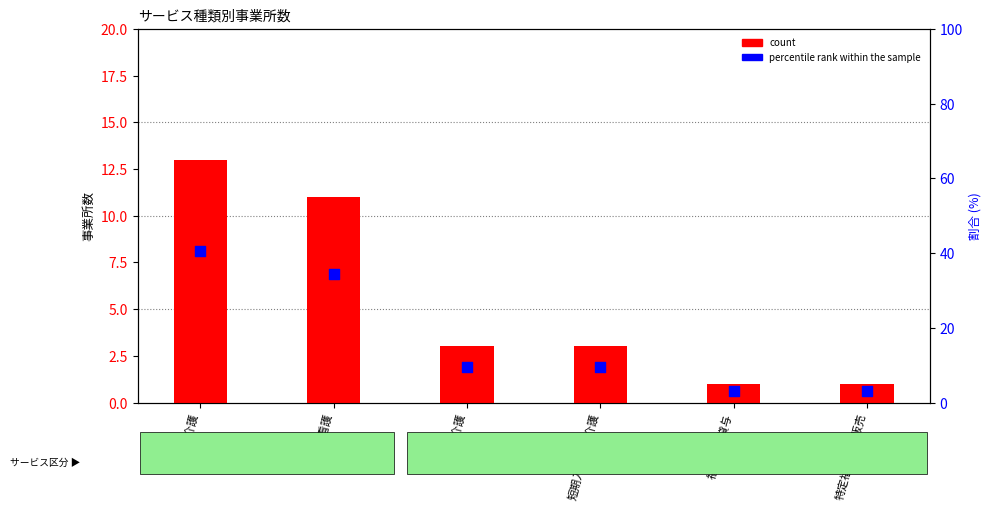

At how many categories does at least one series exceed 23?

2